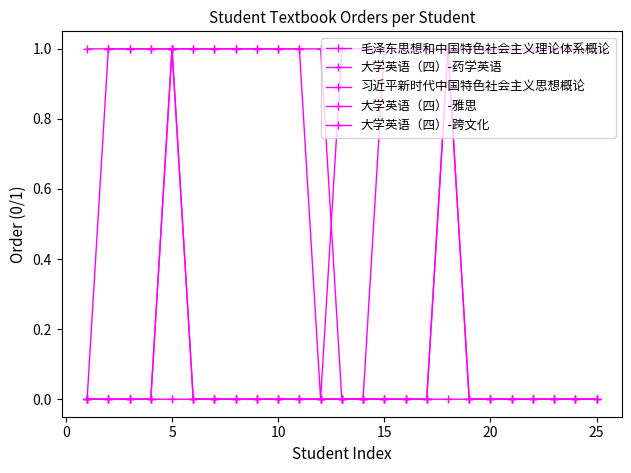

Count the 习近平新时代中国特色社会主义思想概论 values in the range 1 to 2.

24